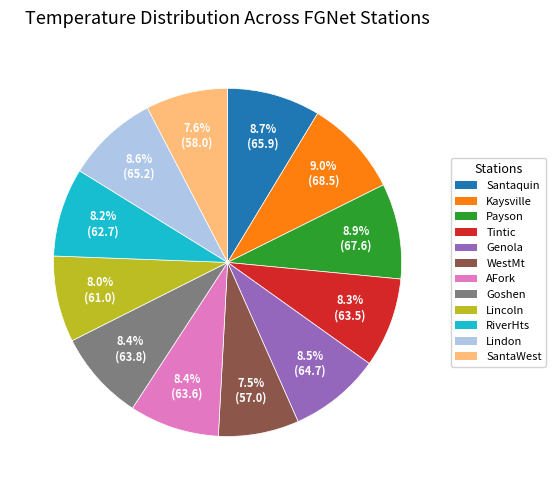

Approximately how many times larger is the value at WestMt compared to Kaysville?

0.8